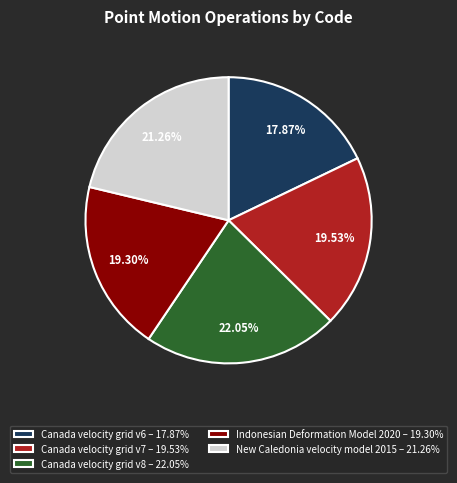

To the nearest percent, what is the combined percentage of Canada velocity grid v6 and New Caledonia velocity model 2015?

39%